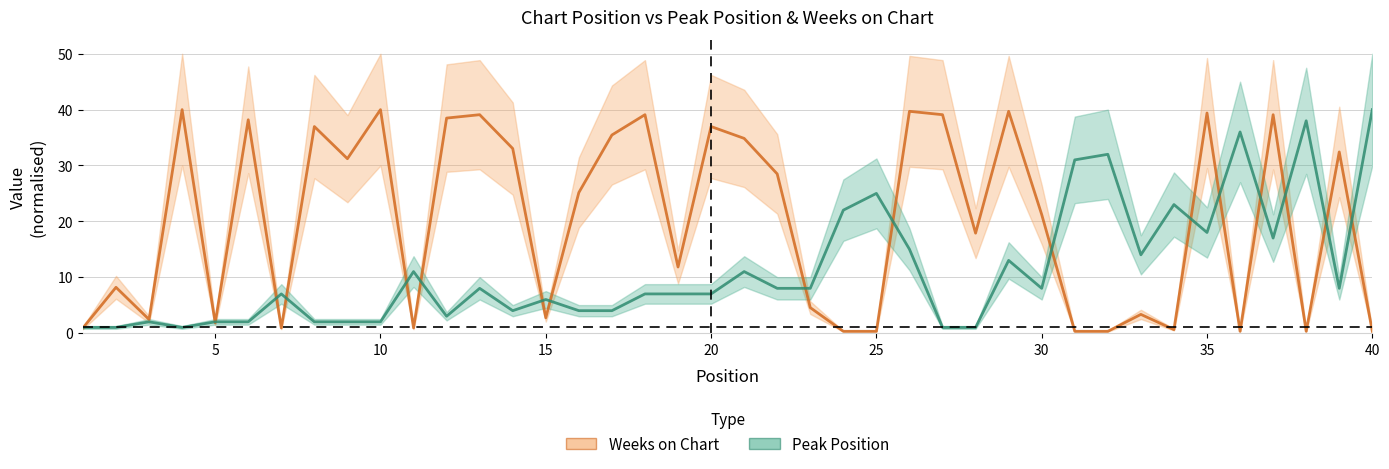

The value of Weeks on Chart at 5 is 1.8. True or false?

True